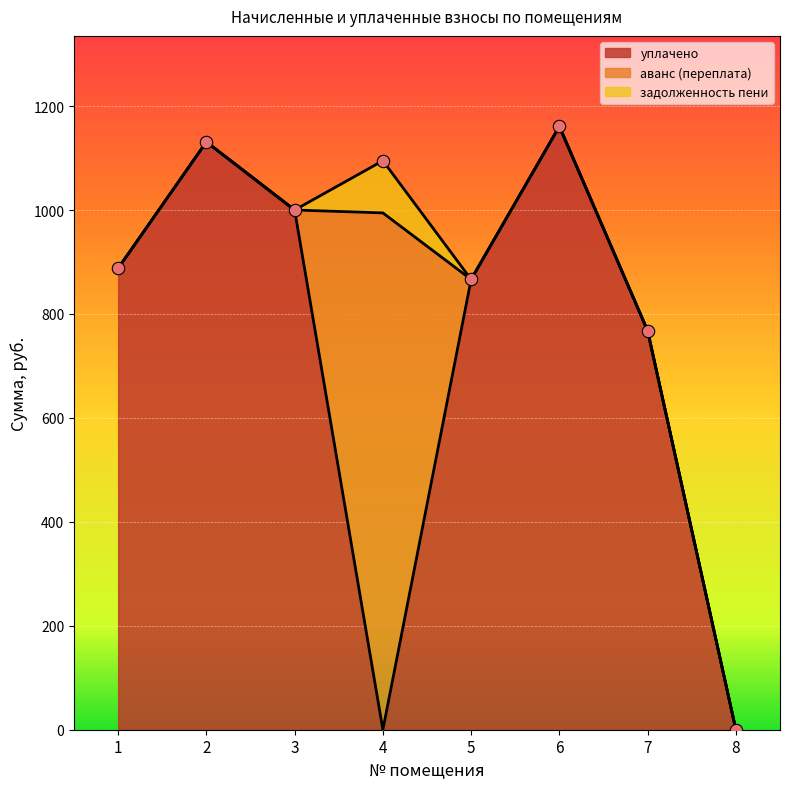

At how many categories does at least one series exceed 1141?

1